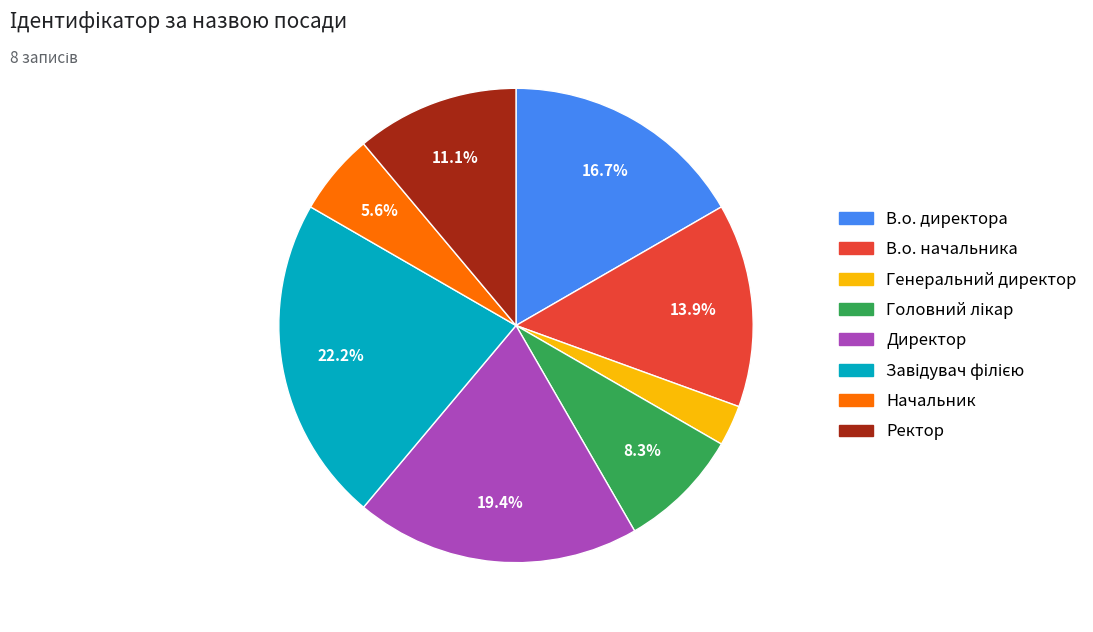

Combined, do Начальник and В.о. директора account for over 50%?

No